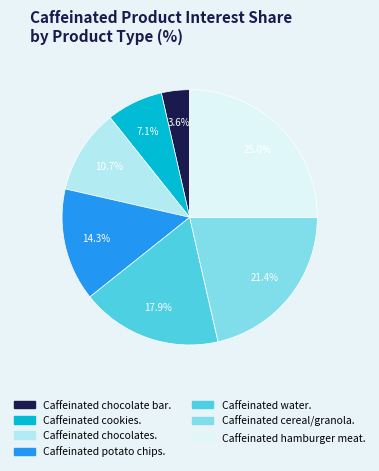

The Caffeinated cookies. slice represents 7% of the pie. True or false?

True